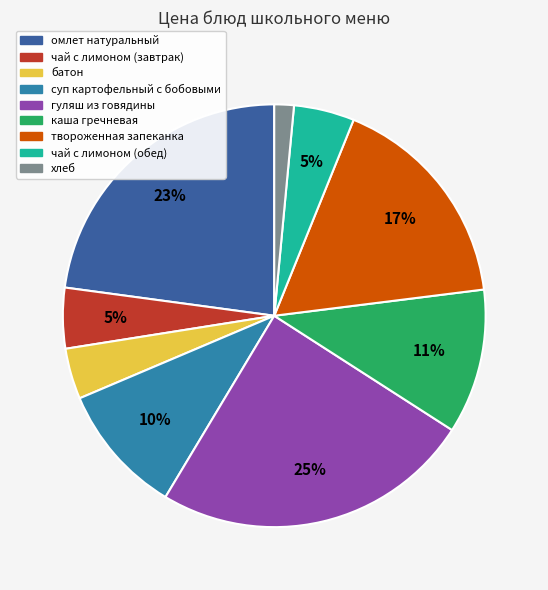

Approximately how many times larger is the value at суп картофельный с бобовыми compared to гуляш из говядины?

0.4